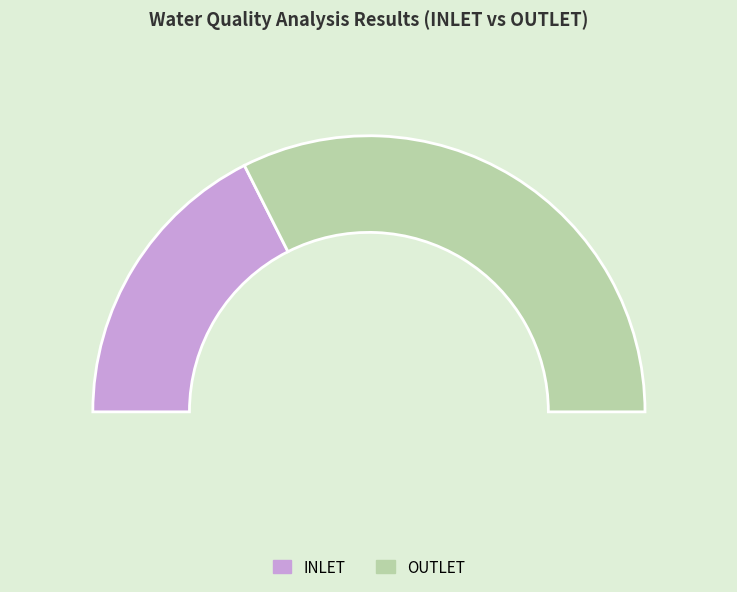

What is the largest slice in the pie chart?

COD (mg/l) INLET